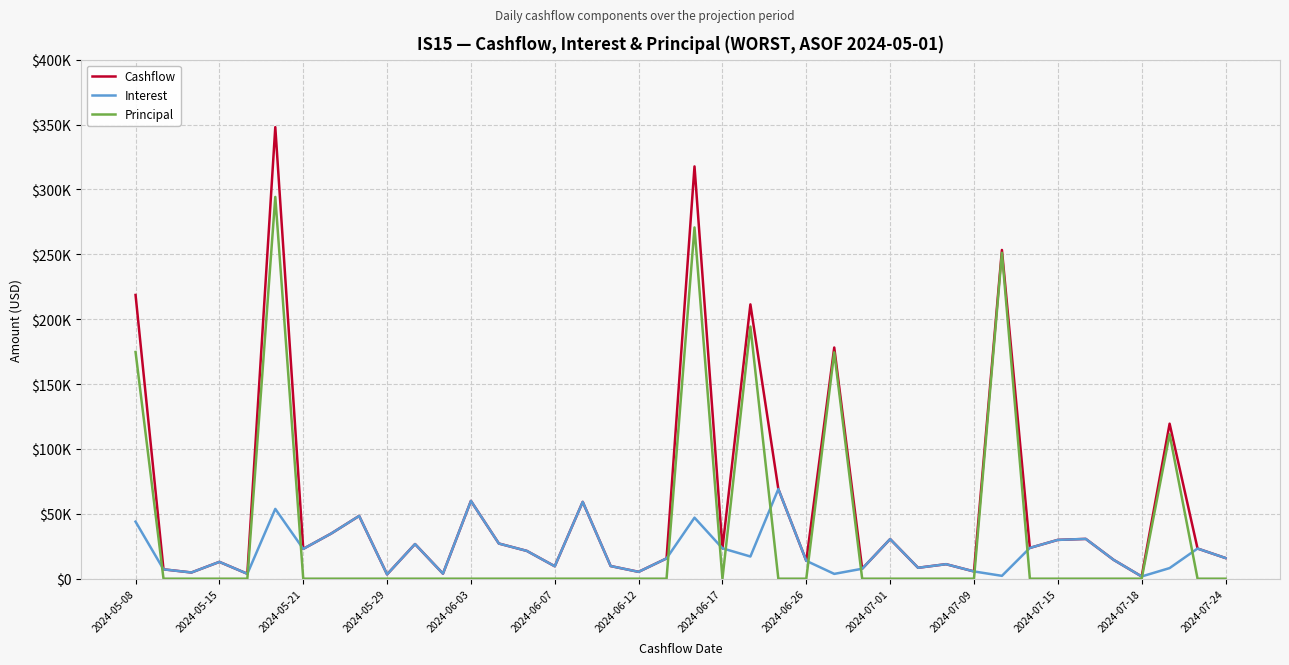

Is this an area chart (filled region under the line)?

No